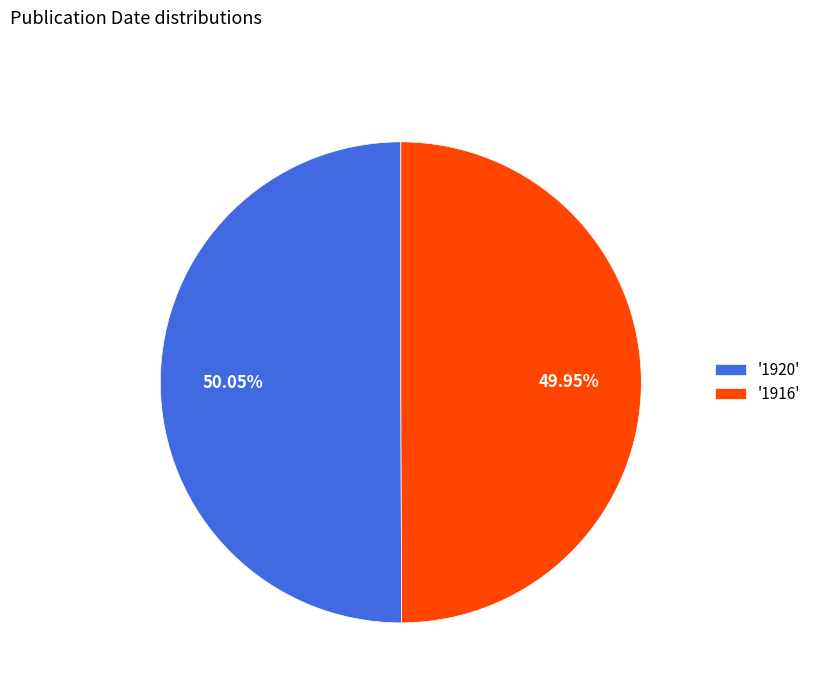

Approximately how many times larger is the value at '1916' compared to '1920'?

1.0